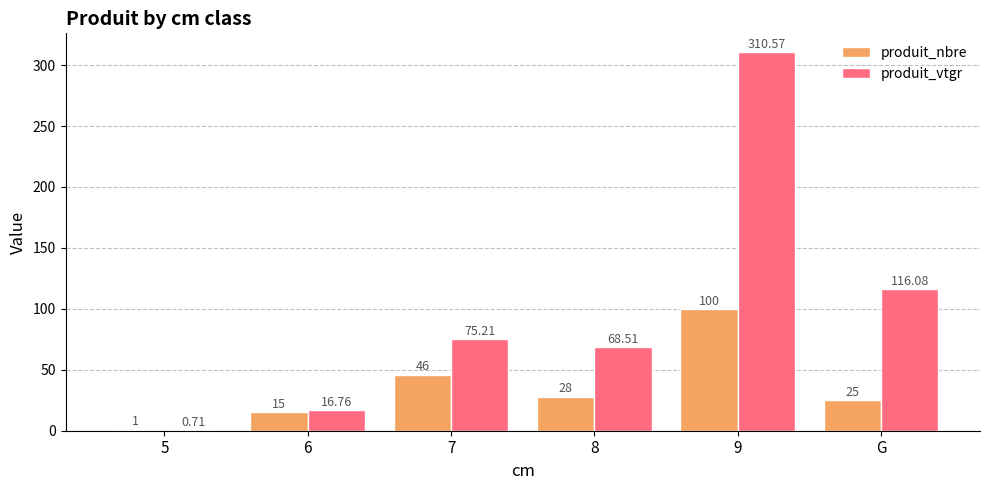

Between 6 and 7, which series saw the biggest shift?

produit_vtgr